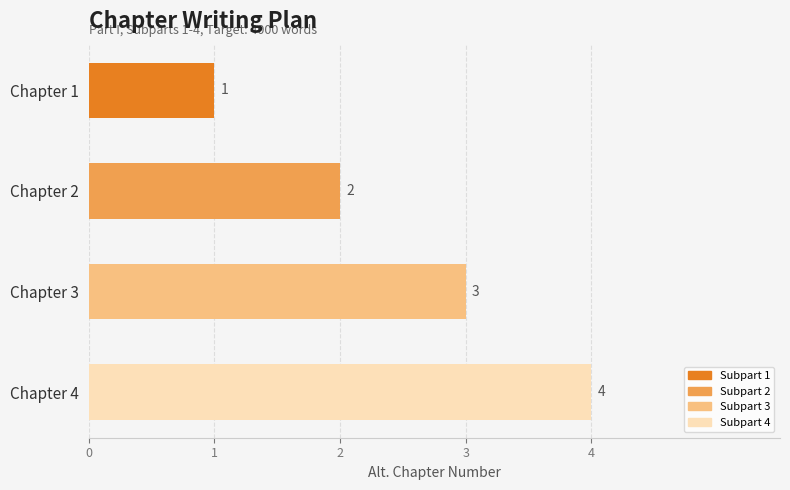

What is the change in value from Chapter 1 to Chapter 4?

+3